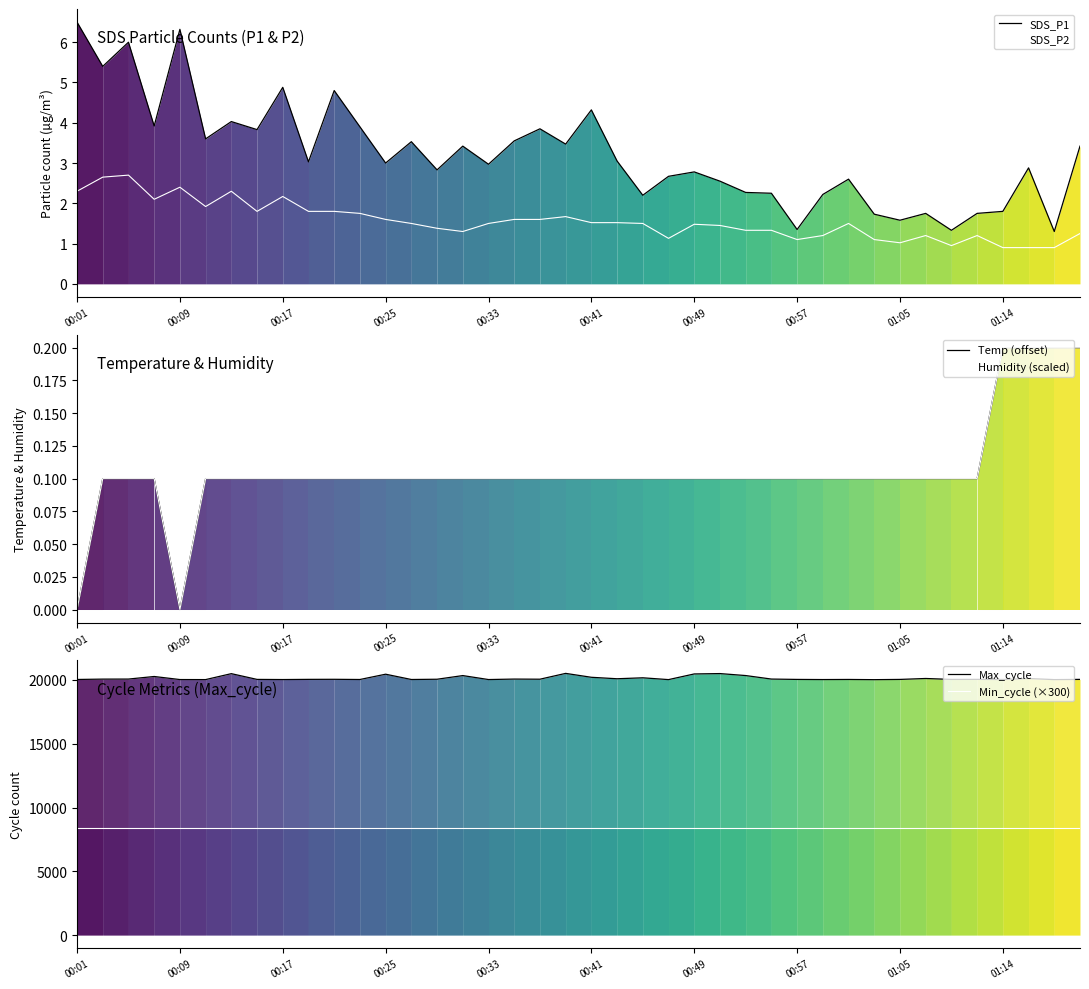

What is the average value of the SDS_P1 series?

3.2